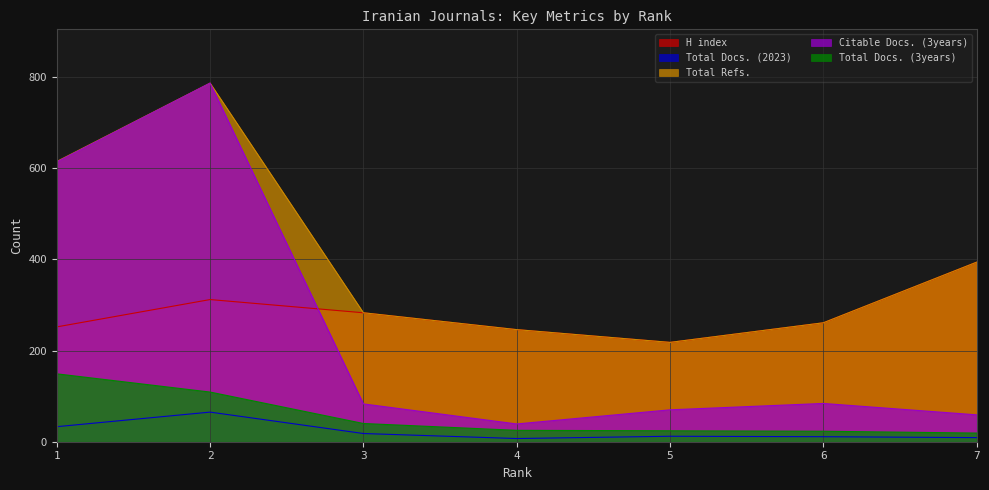

Where does the H index series first go above 261?

2